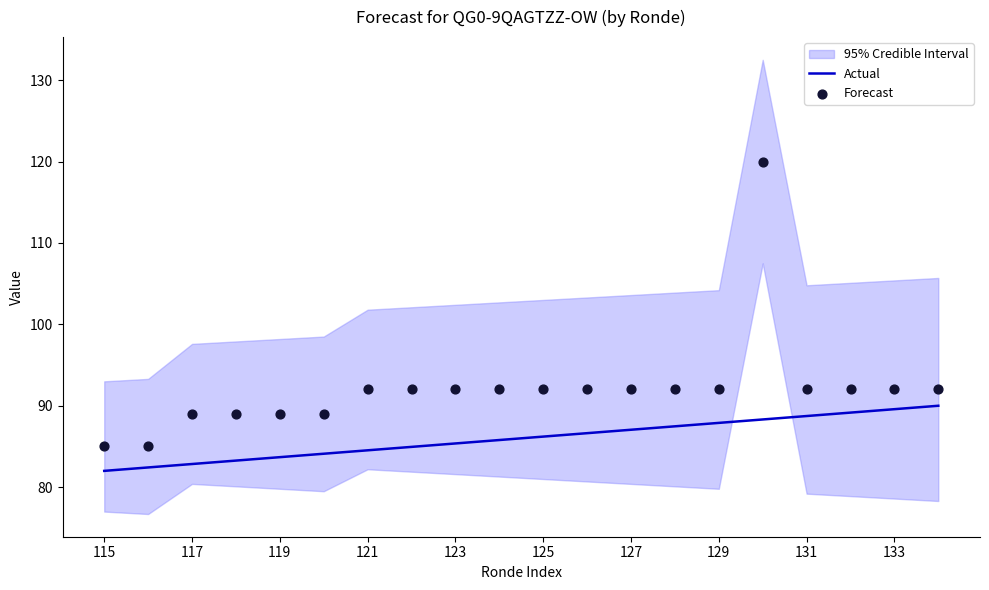

True or false: Actual has a value of 85.4 at 123.

True